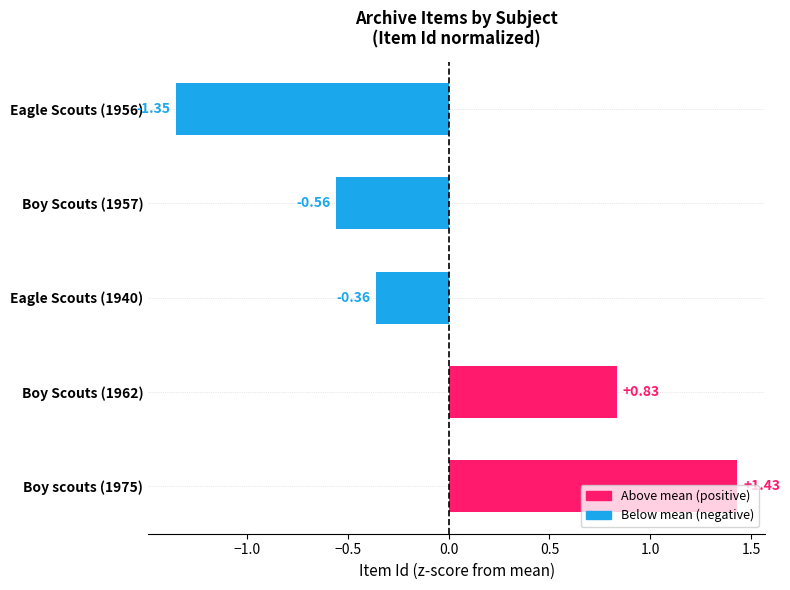

List the labels in order of value, smallest first.

Eagle Scouts (1956), Boy Scouts (1957), Eagle Scouts (1940), Boy Scouts (1962), Boy scouts (1975)